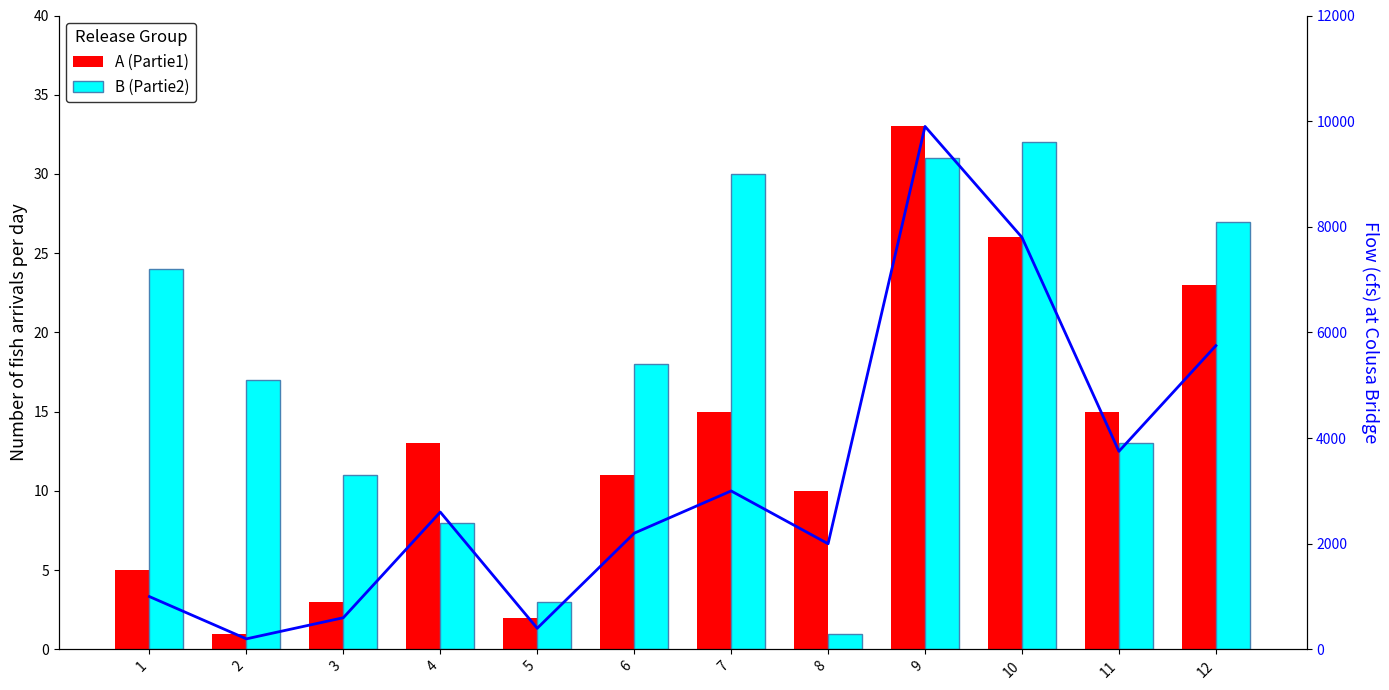

Which series has the largest total across all categories?

Flow (cfs)